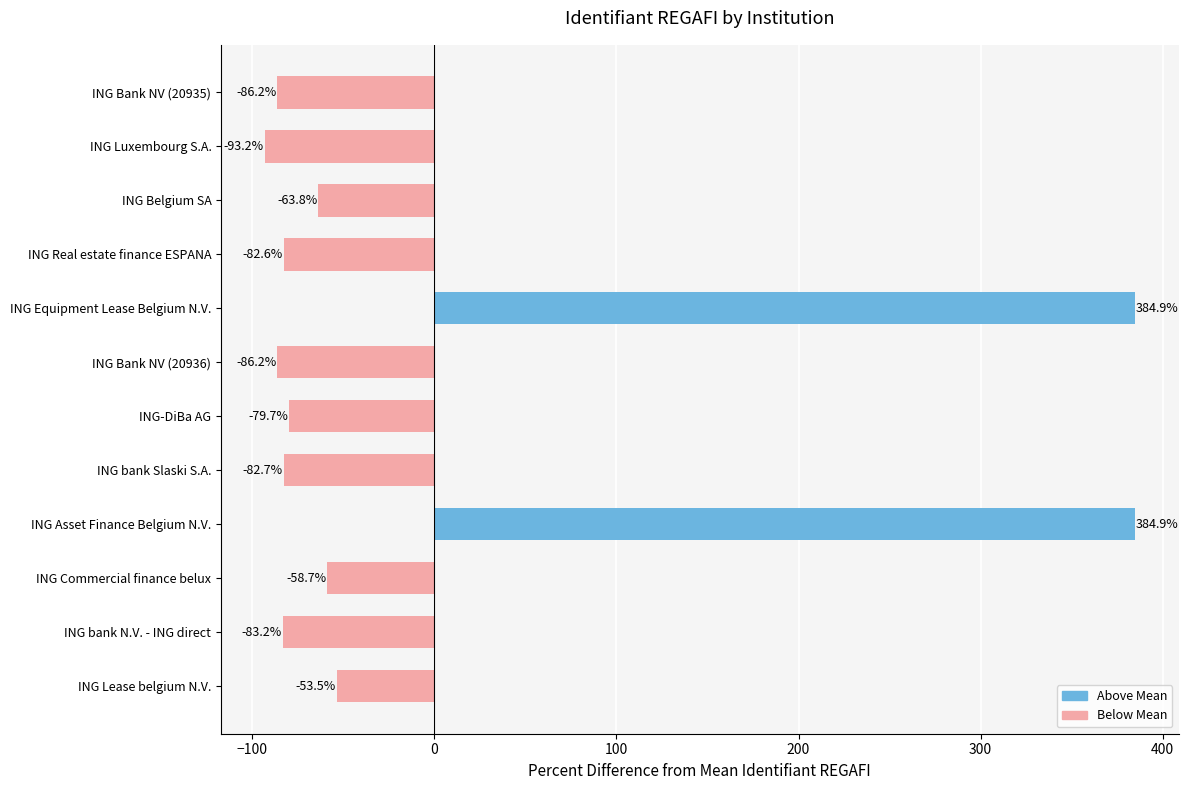

At which label is the value closest to 145?

ING Lease belgium N.V.